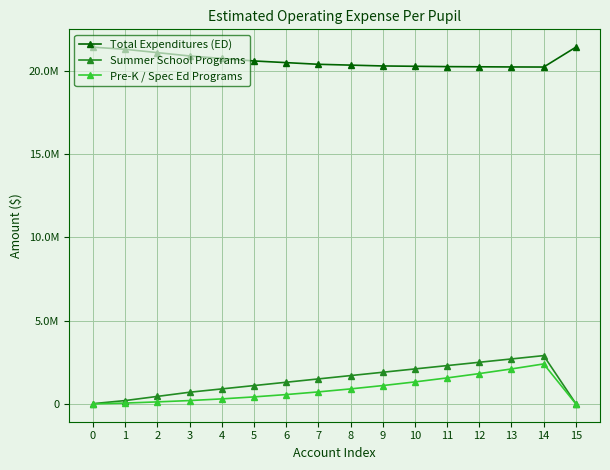

Reading left to right, transcribe all the data shown in this chart.

Total Expenditures (ED): 21428419	21300000	21100000	20900000	20750000	20600000	20500000	20400000	20350000	20300000	20280000	20260000	20250000	20240000	20235000	21428419
Summer School Programs: 13970	200000	450000	700000	900000	1100000	1300000	1500000	1700000	1900000	2100000	2300000	2500000	2700000	2900000	13970
Pre-K / Spec Ed Programs: 0	50000	120000	200000	300000	420000	560000	720000	900000	1100000	1320000	1560000	1820000	2100000	2400000	0